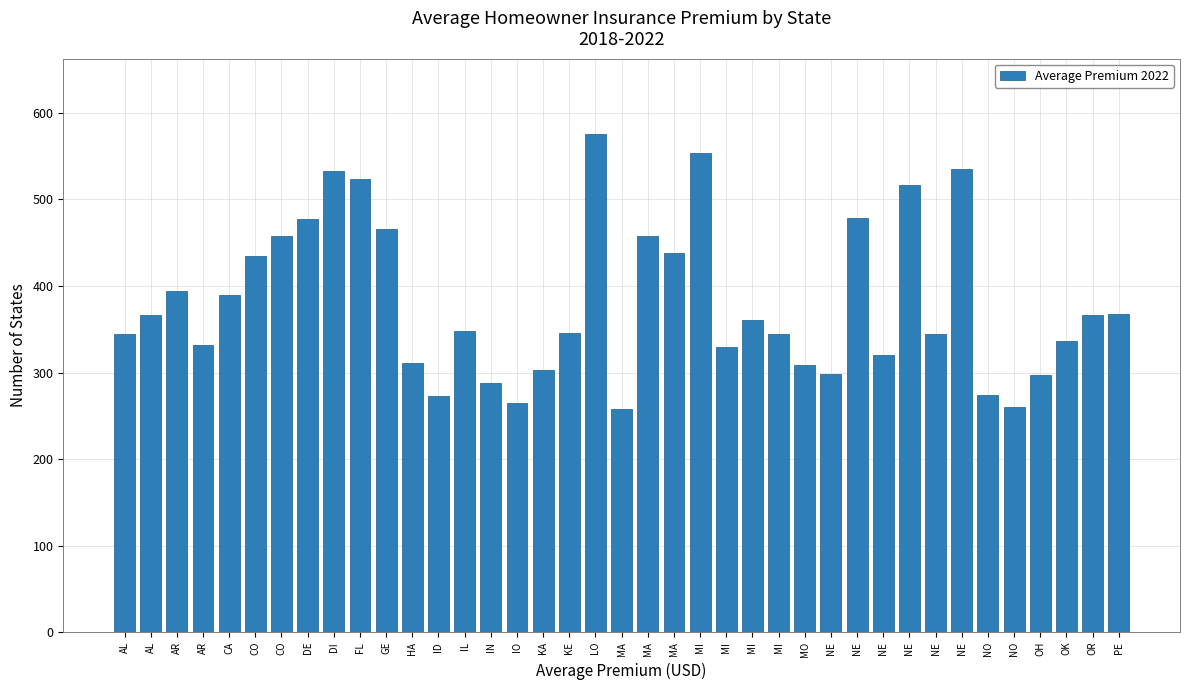

How many bars are there in total?

39